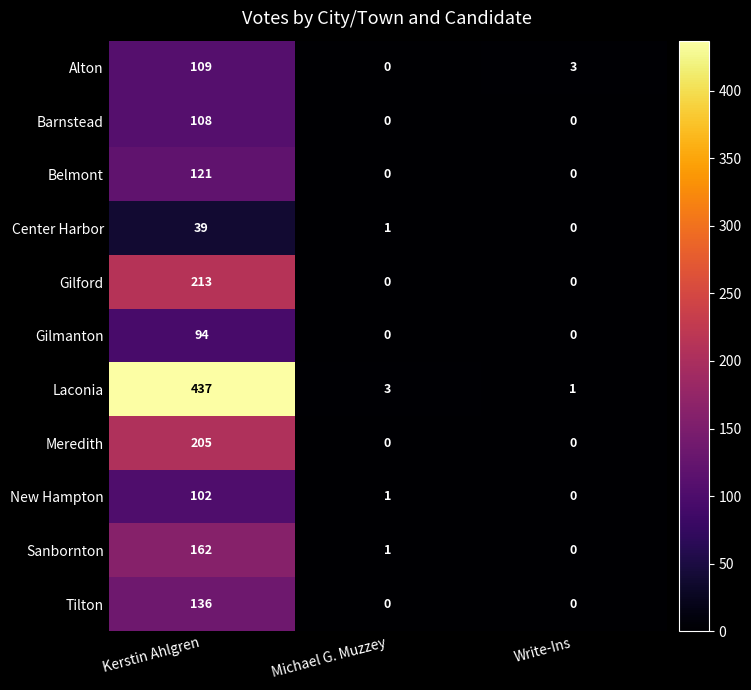

How many Barnstead values are between 0 and 108?

3